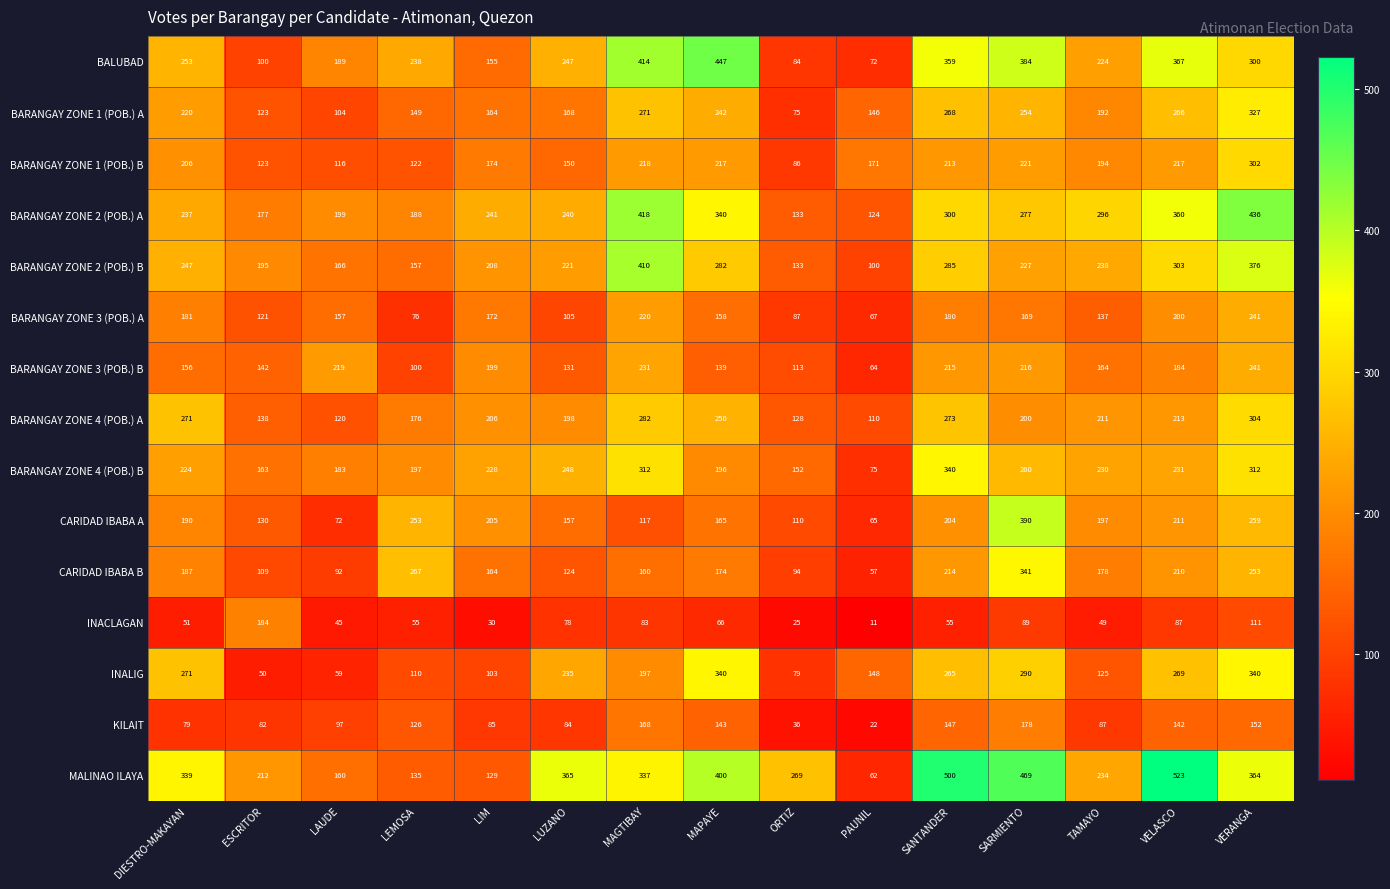

At which label is BARANGAY ZONE 3 (POB.) A closest to 154?

LAUDE